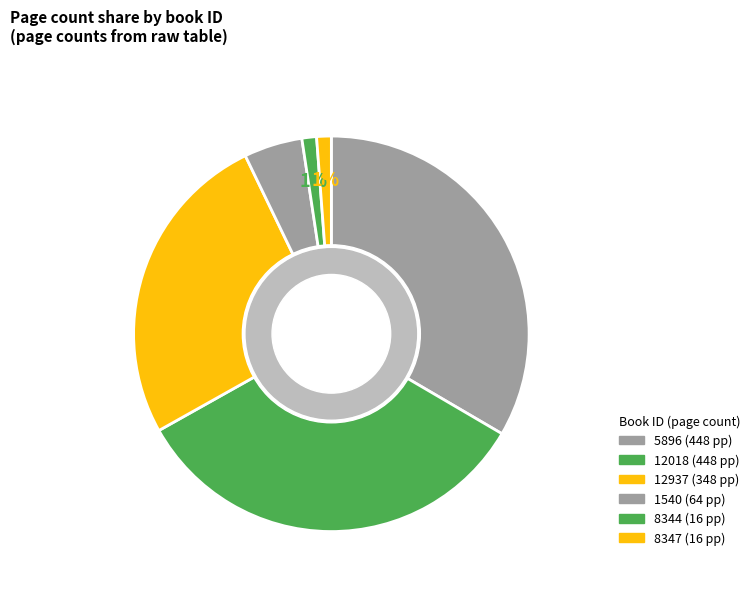

Count the number of slices in the pie.

6